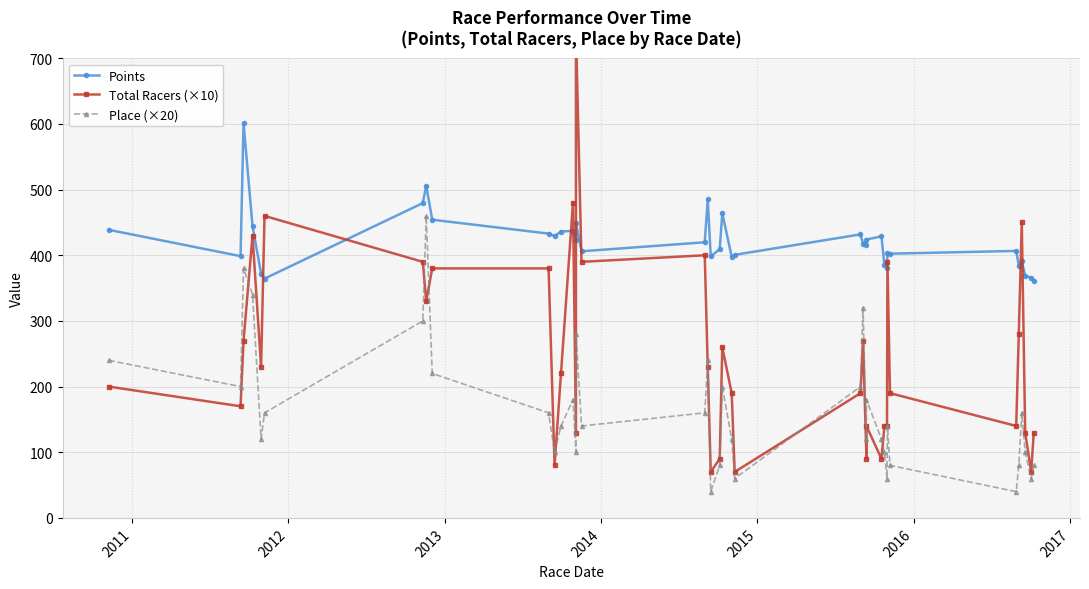

Is the value of Total Racers (×10) at 30 greater than the value of Place (×20) at 28?

Yes